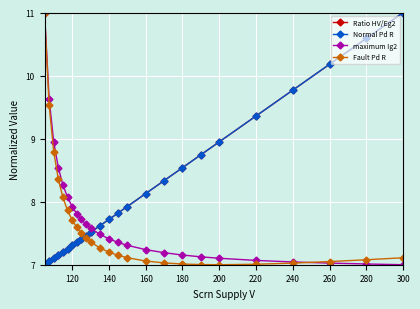

Reading right to left, extract all data points from this chart.

Ratio HV/Eg2: 11.0	10.6	10.2	9.8	9.4	8.9	8.7	8.5	8.3	8.1	7.9	7.8	7.7	7.6	7.5	7.5	7.4	7.4	7.3	7.3	7.2	7.2	7.1	7.1	7.0
Normal Pd R : 11.0	10.6	10.2	9.8	9.4	8.9	8.7	8.5	8.3	8.1	7.9	7.8	7.7	7.6	7.5	7.5	7.4	7.4	7.3	7.3	7.2	7.2	7.1	7.1	7.0
maximum Ig2: 7.0	7.0	7.0	7.0	7.1	7.1	7.1	7.2	7.2	7.2	7.3	7.4	7.4	7.5	7.6	7.6	7.7	7.8	7.9	8.1	8.3	8.5	8.9	9.6	11.0
Fault Pd R: 7.1	7.1	7.0	7.0	7.0	7.0	7.0	7.0	7.0	7.1	7.1	7.1	7.2	7.3	7.4	7.4	7.5	7.6	7.7	7.9	8.1	8.4	8.8	9.5	11.0